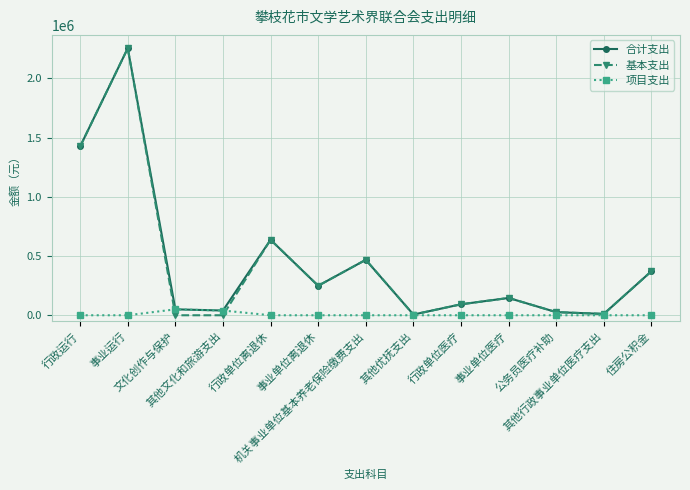

What is the sum of the 项目支出 values at 文化创作与保护 and 其他行政事业单位医疗支出?

50000.0